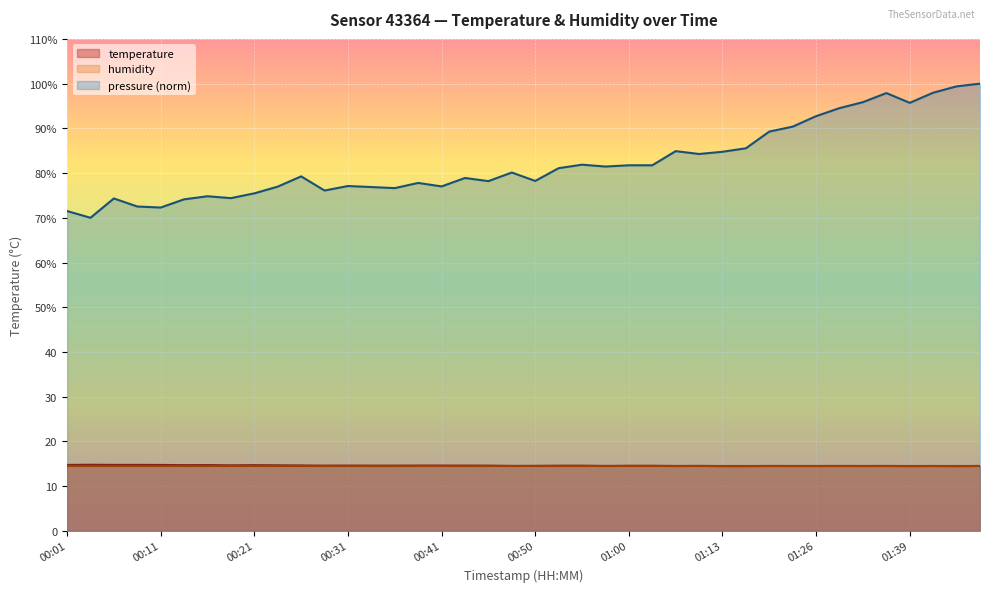

What is the value of the 18th point from the left?

14.6